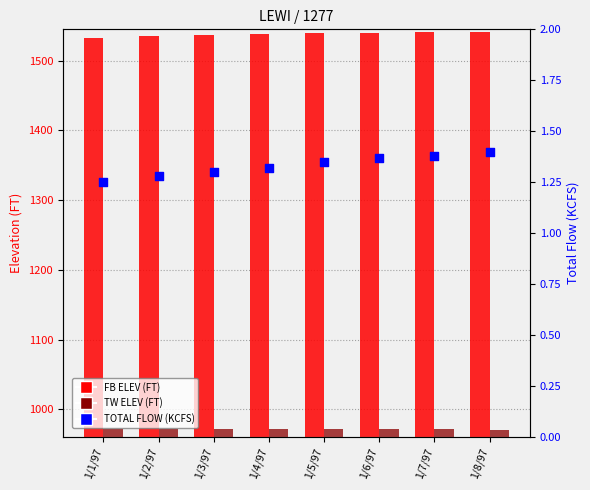

Which series contains the lowest Y value?

TOTAL FLOW (KCFS)